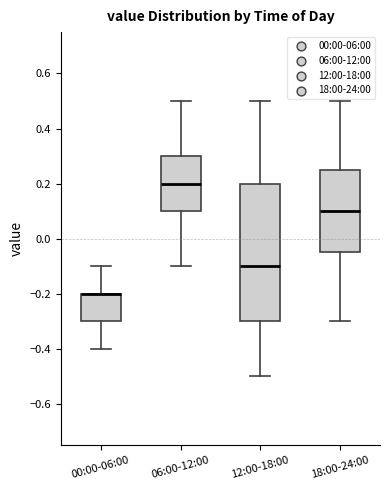

Which box is the tallest, from its lower edge to its upper edge?

12:00-18:00